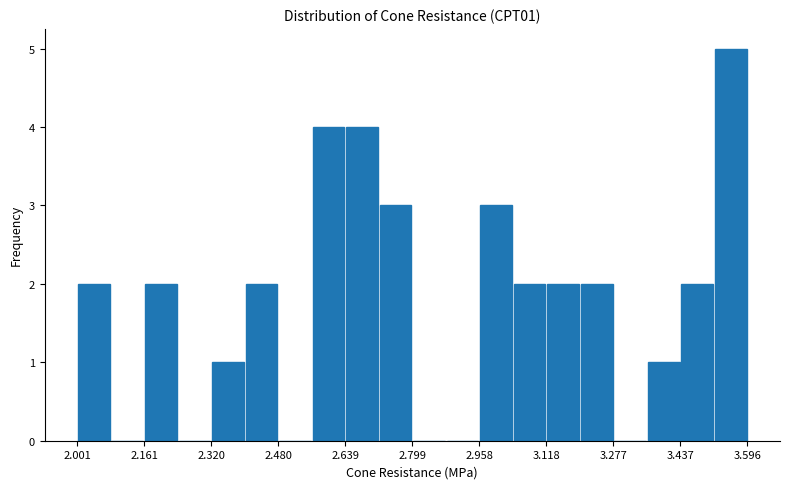

Read against the x-axis, roughly where is the centre of the tallest bar?

3.56